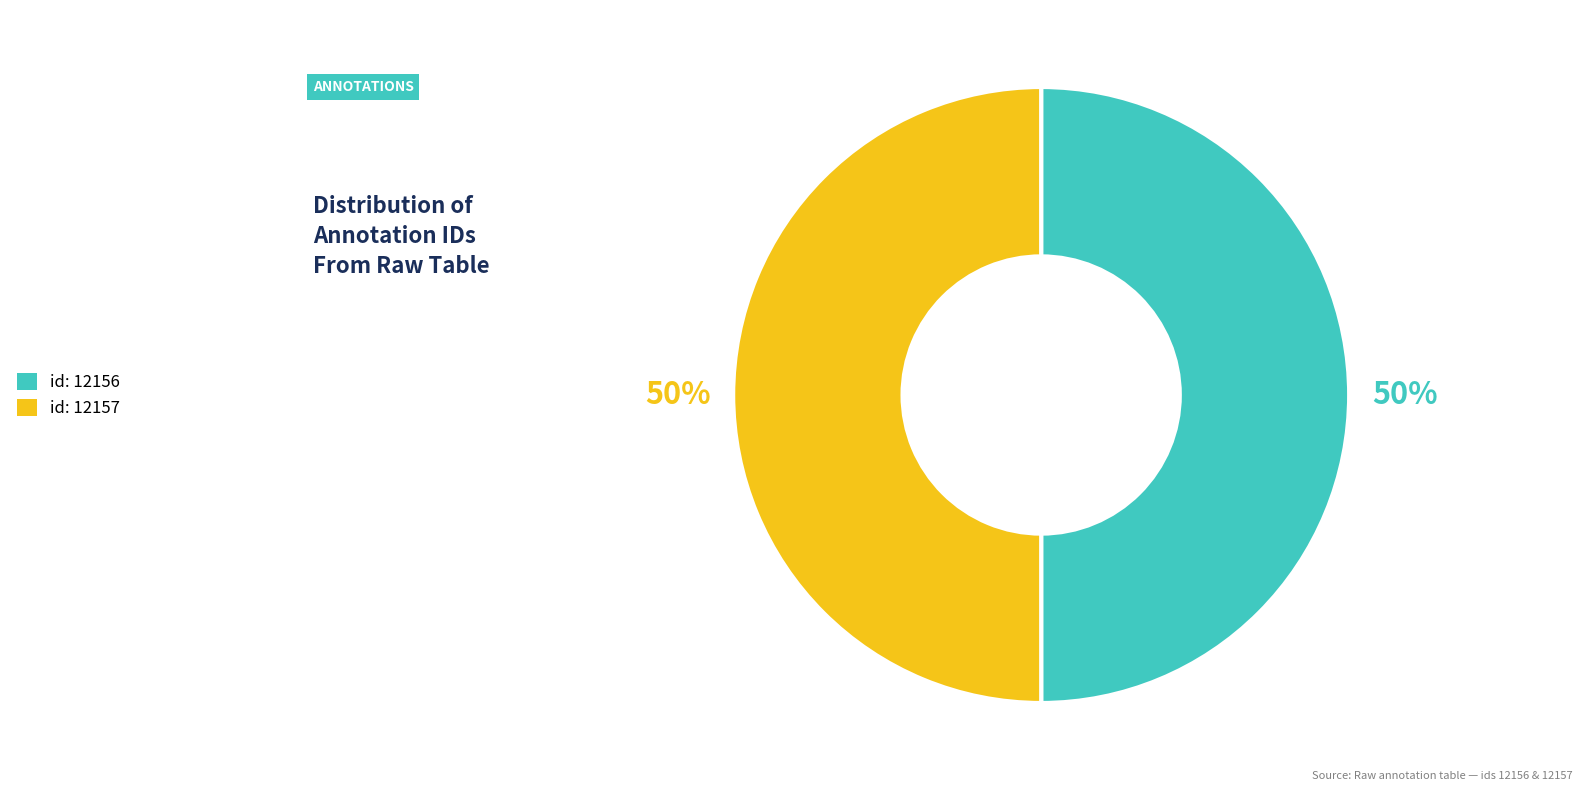

Approximately how many times larger is the value at id: 12156 compared to id: 12157?

1.0